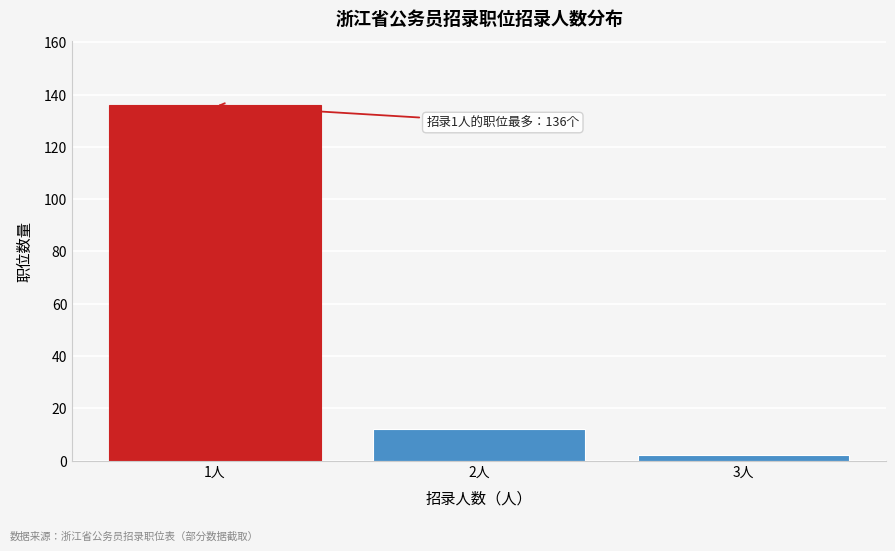

Reading left to right, list all the values displayed in this chart.

1人=136	2人=12	3人=2